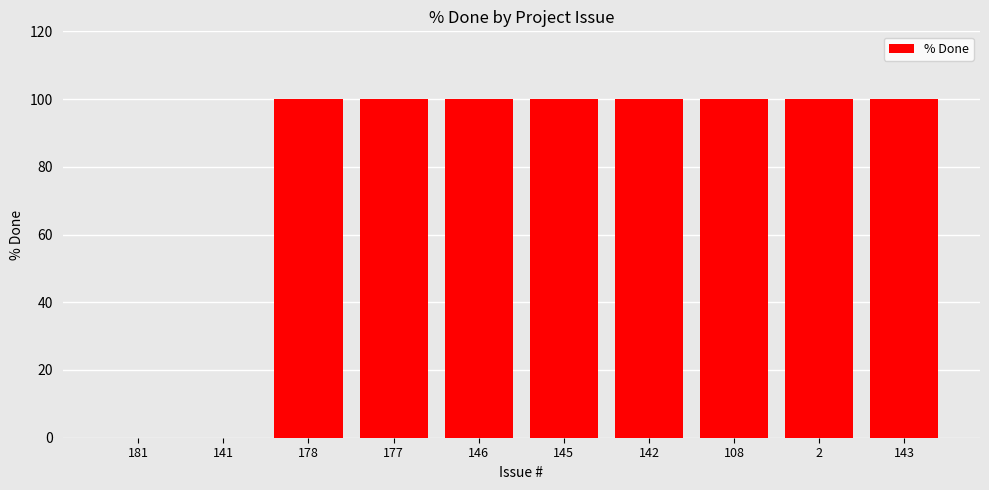

What is the greatest value displayed?

100